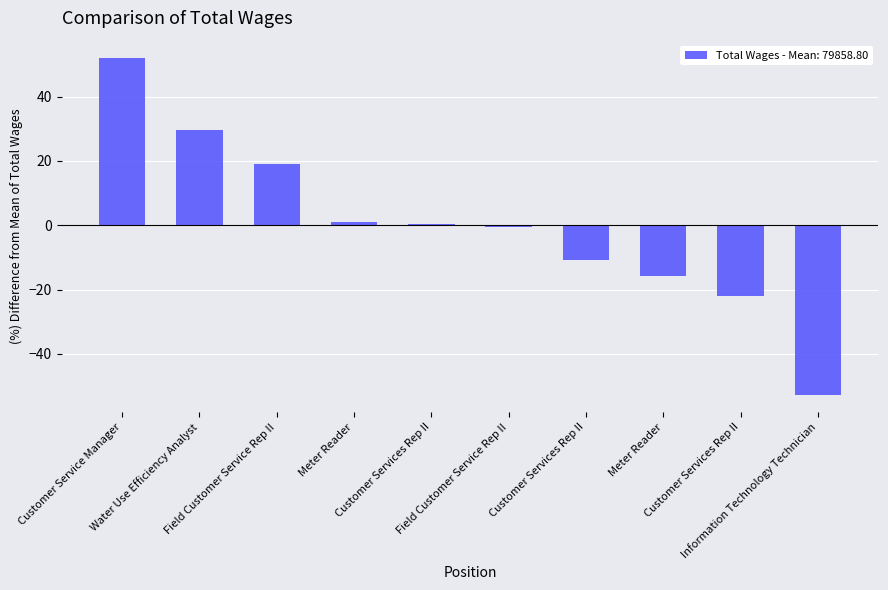

Does the chart contain stacked bars?

No